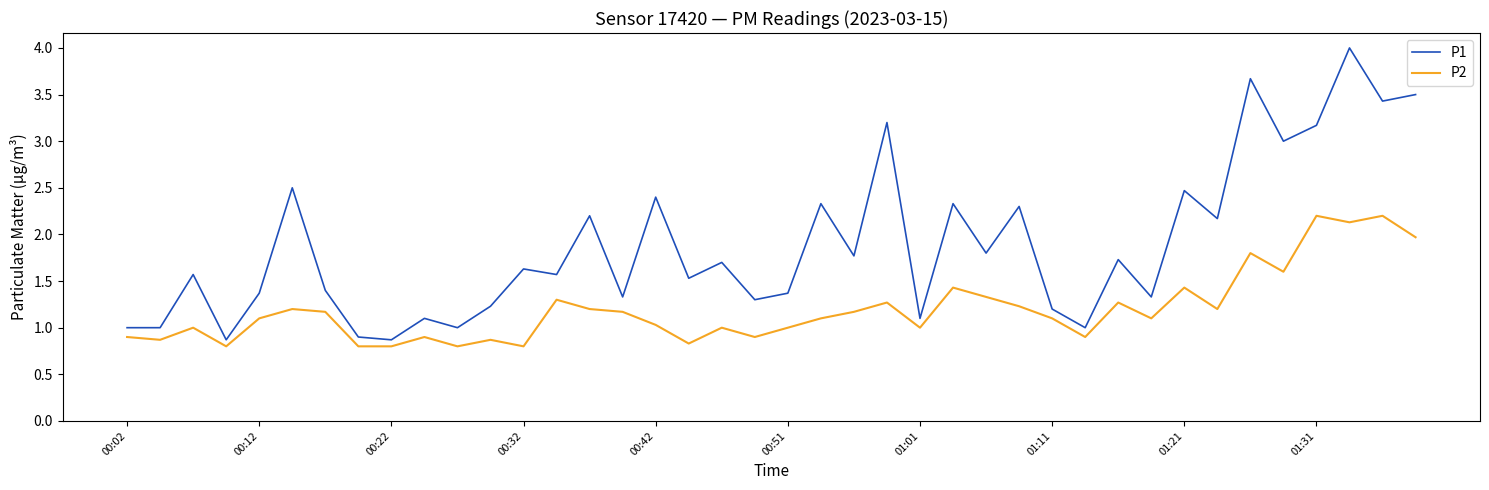

What is the greatest value displayed?

4.0